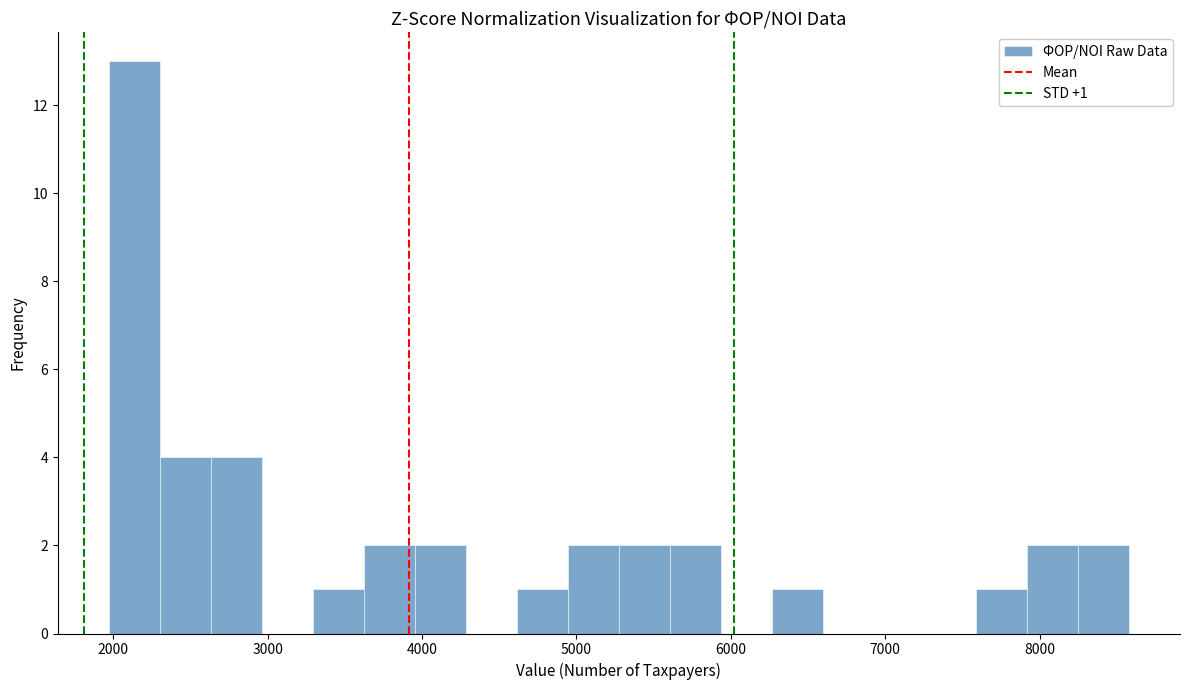

Read against the x-axis, roughly where is the centre of the tallest bar?

2100